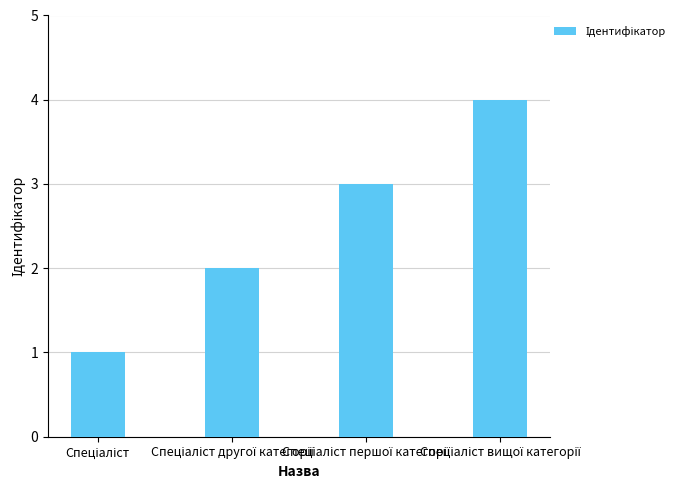

What is the sum of all values?

10